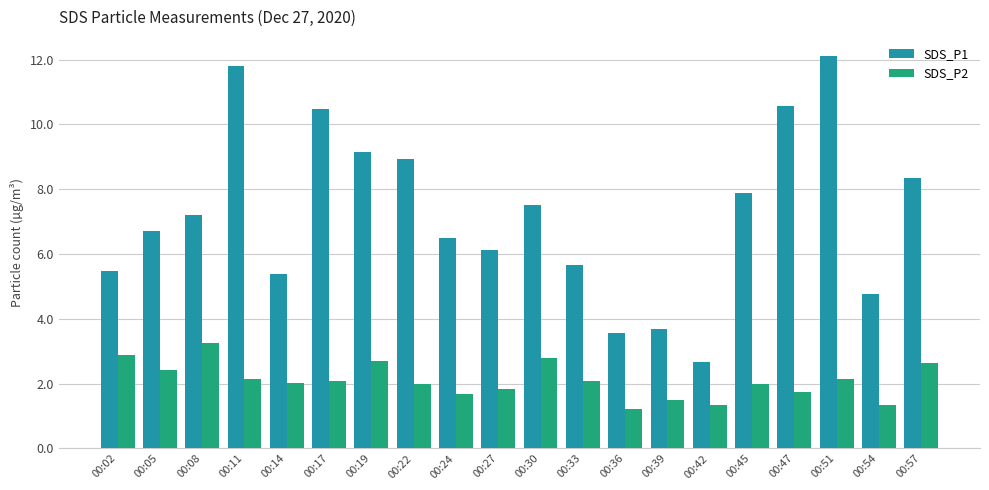

Count the number of data series in this chart.

2